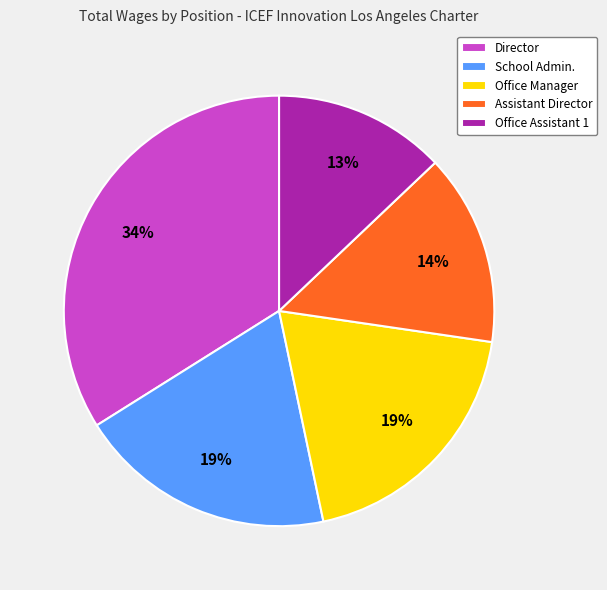

What is the smallest slice in the pie chart?

Office Assistant 1